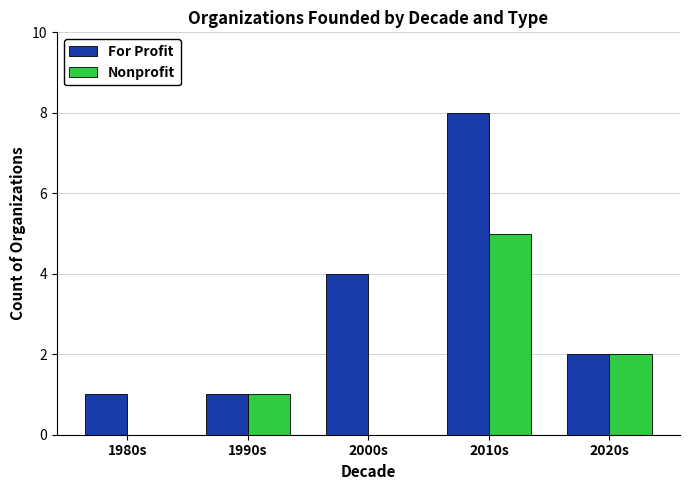

What is the approximate value of For Profit at 1980s?

1